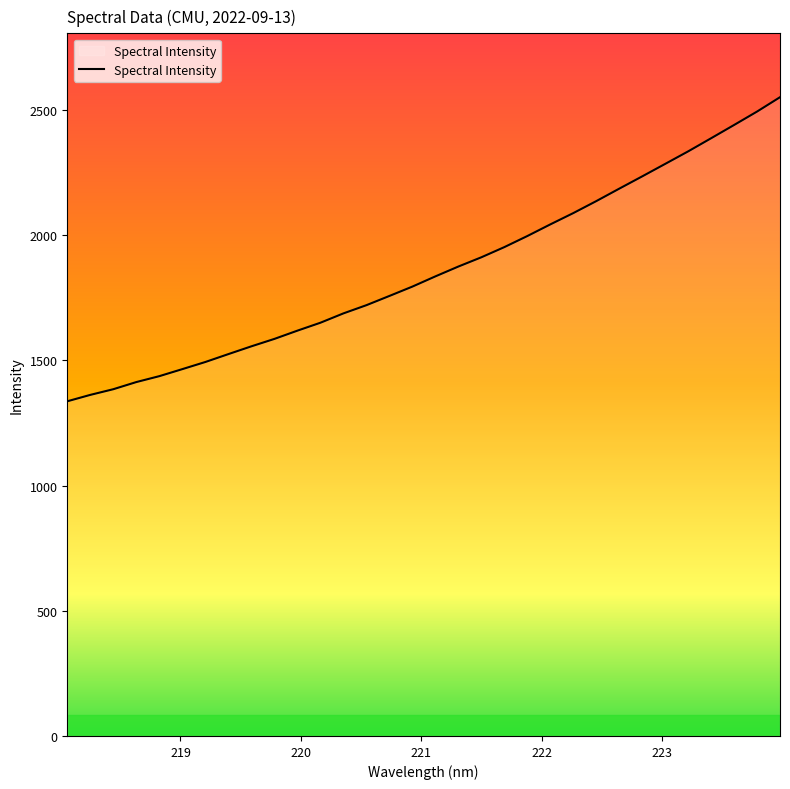

What is the difference between the second highest and second lowest values?

1131.6